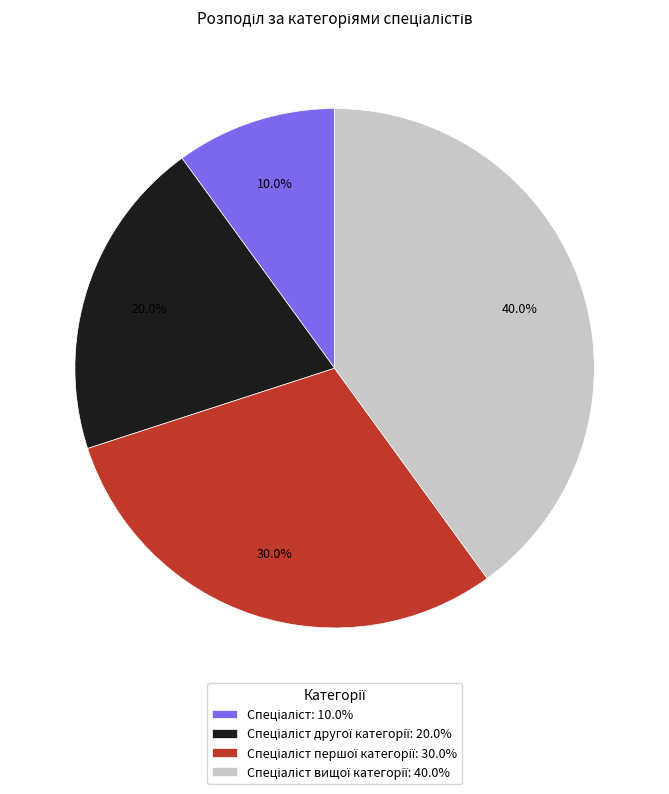

Is there a majority slice in this chart?

No